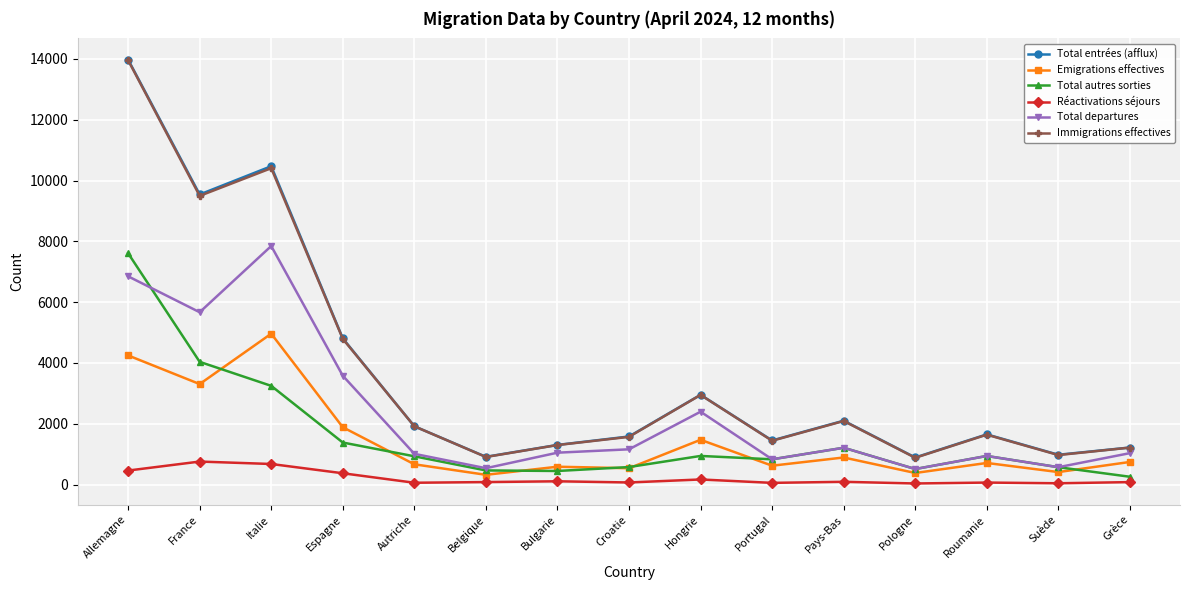

Is this an area chart (filled region under the line)?

No